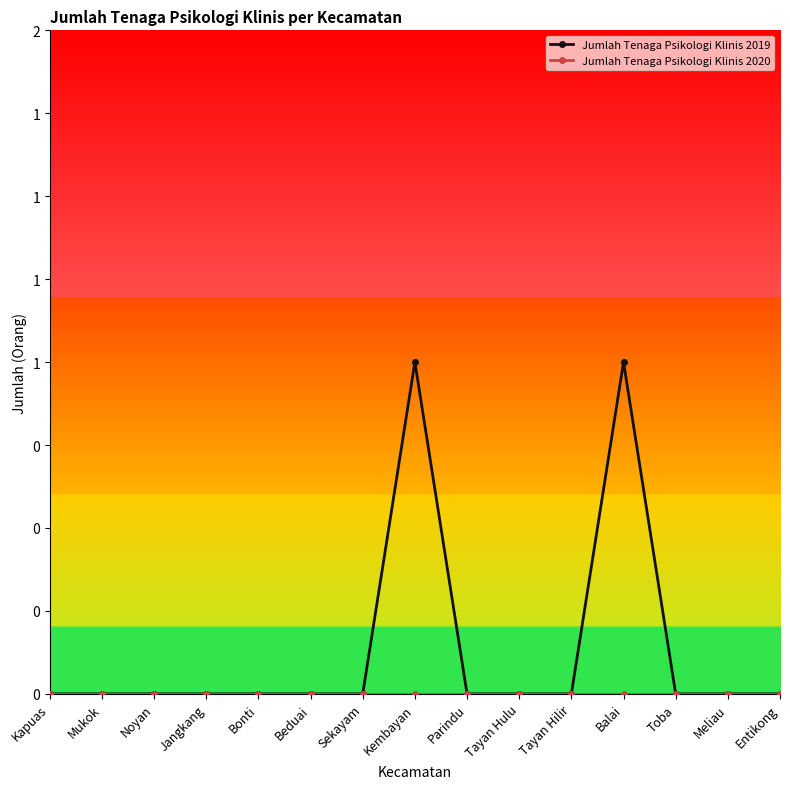

Does the chart have visible grid lines?

No